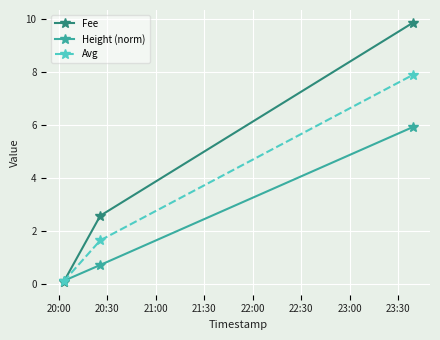

List the series in order of their peak value, lowest first.

Height (norm), Avg, Fee